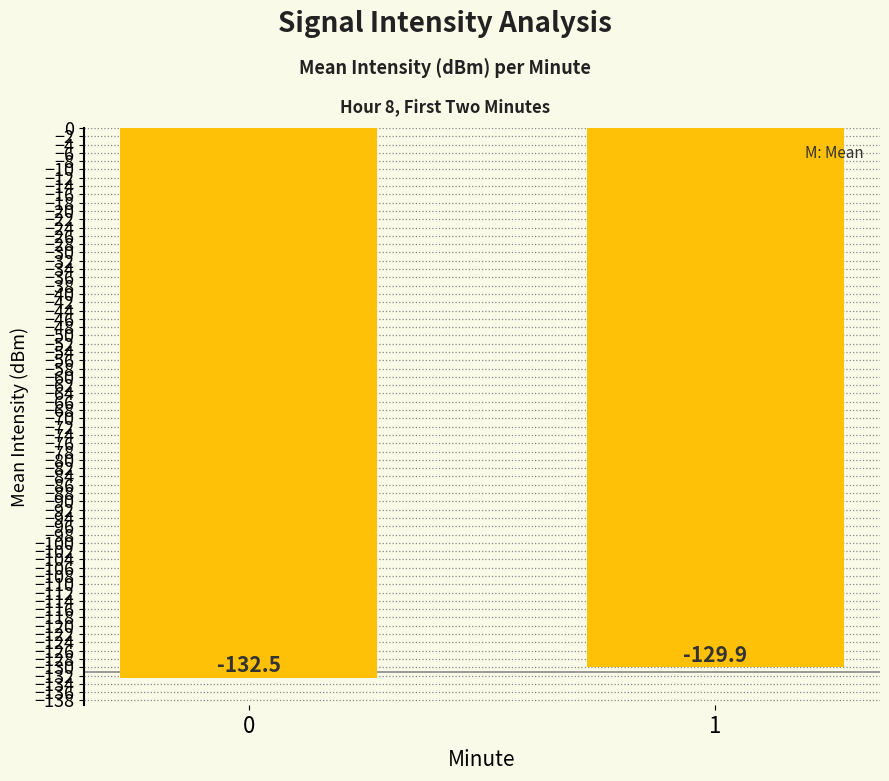

What is the sum of the values at 1 and 0?

-262.4